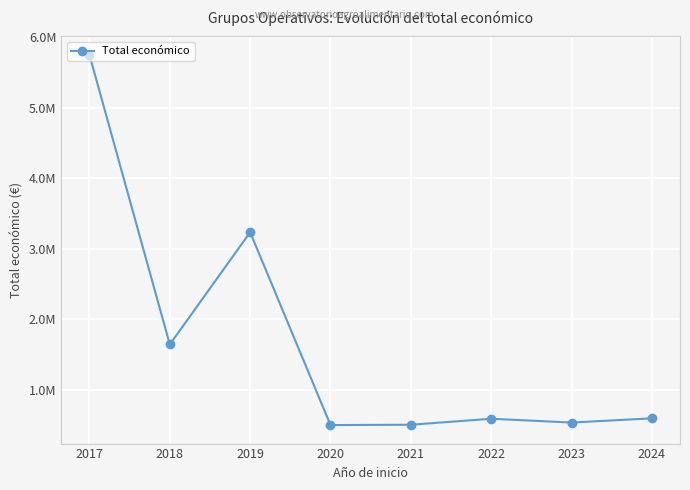

Does the chart have visible grid lines?

Yes